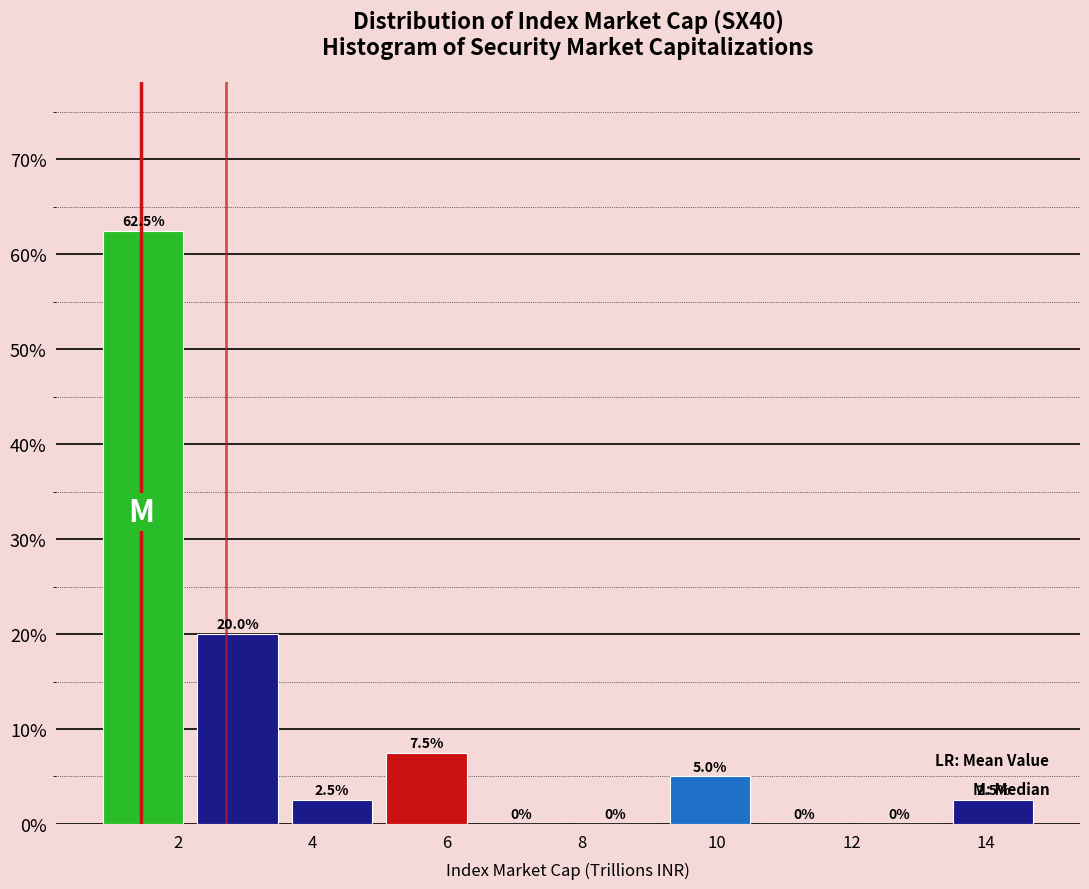

Which range on the x-axis has the tallest bar?

0.8 to 2.2